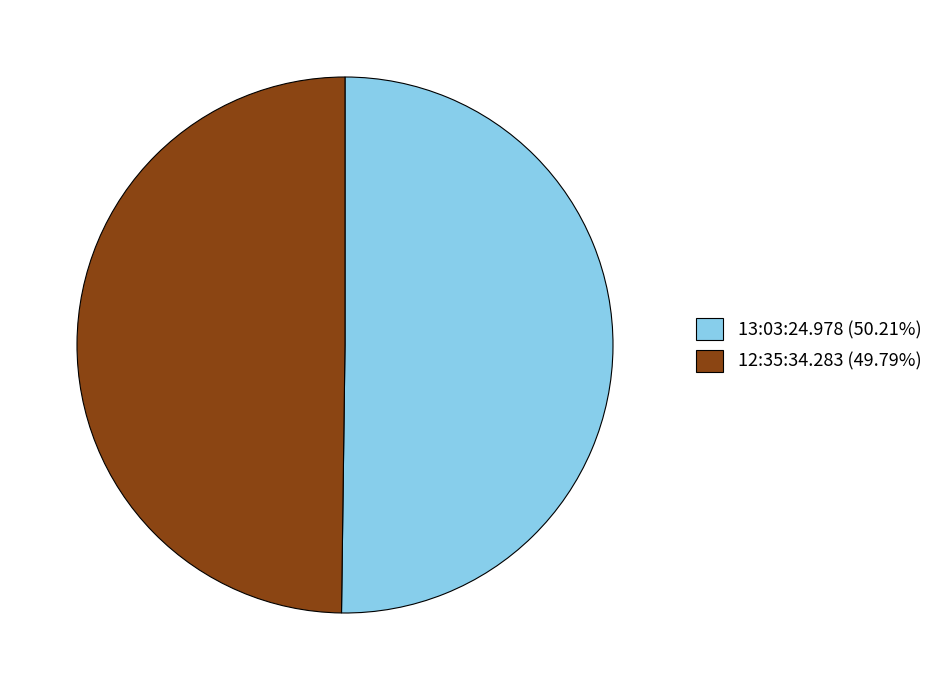

Is the sum of 13:03:24.978 (50.21%) and 12:35:34.283 (49.79%) greater than half?

Yes